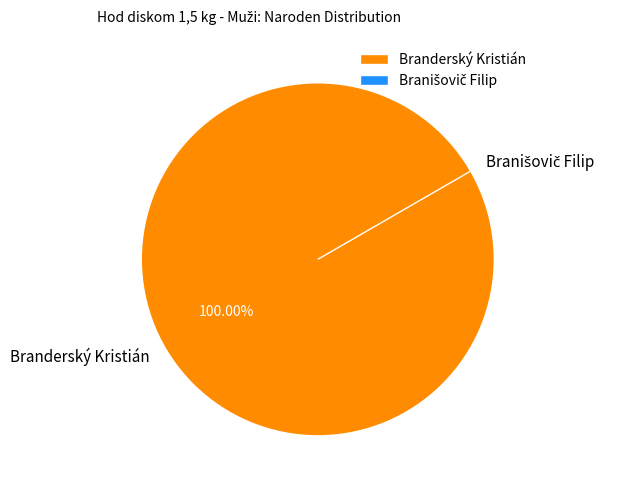

How many segments does this pie chart have?

2